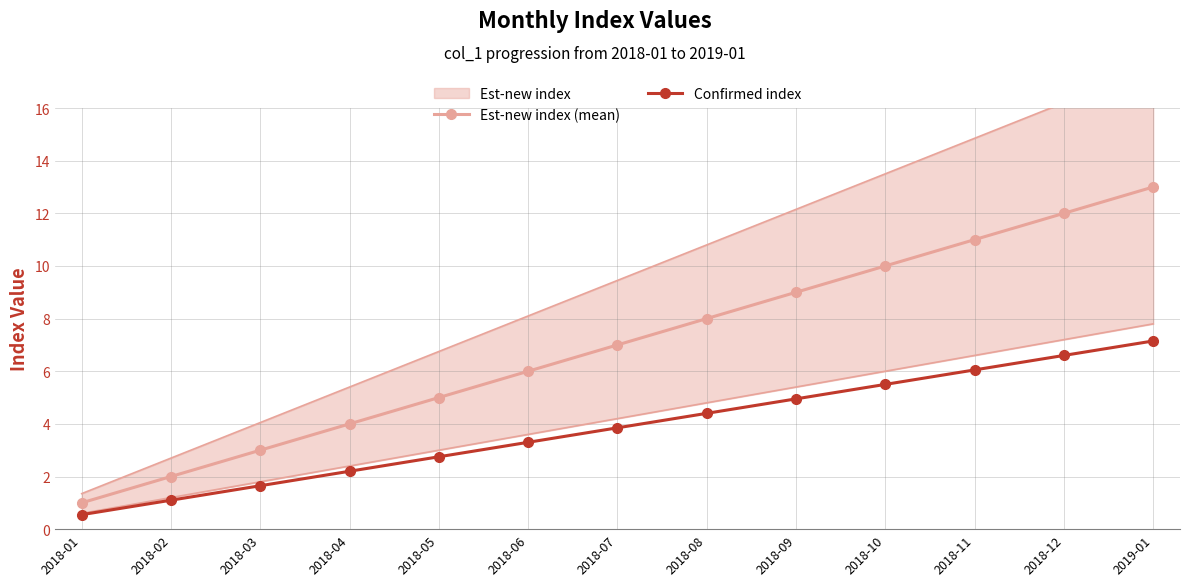

Is this an area chart (filled region under the line)?

No